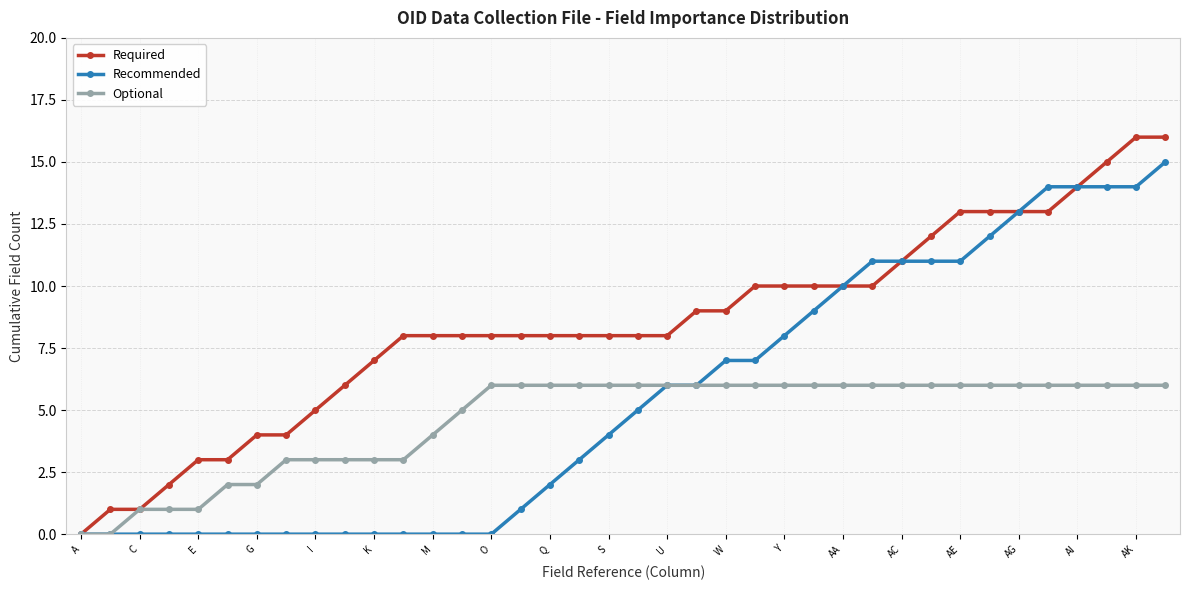

List the series in order of their overall mean, highest first.

Required, Recommended, Optional